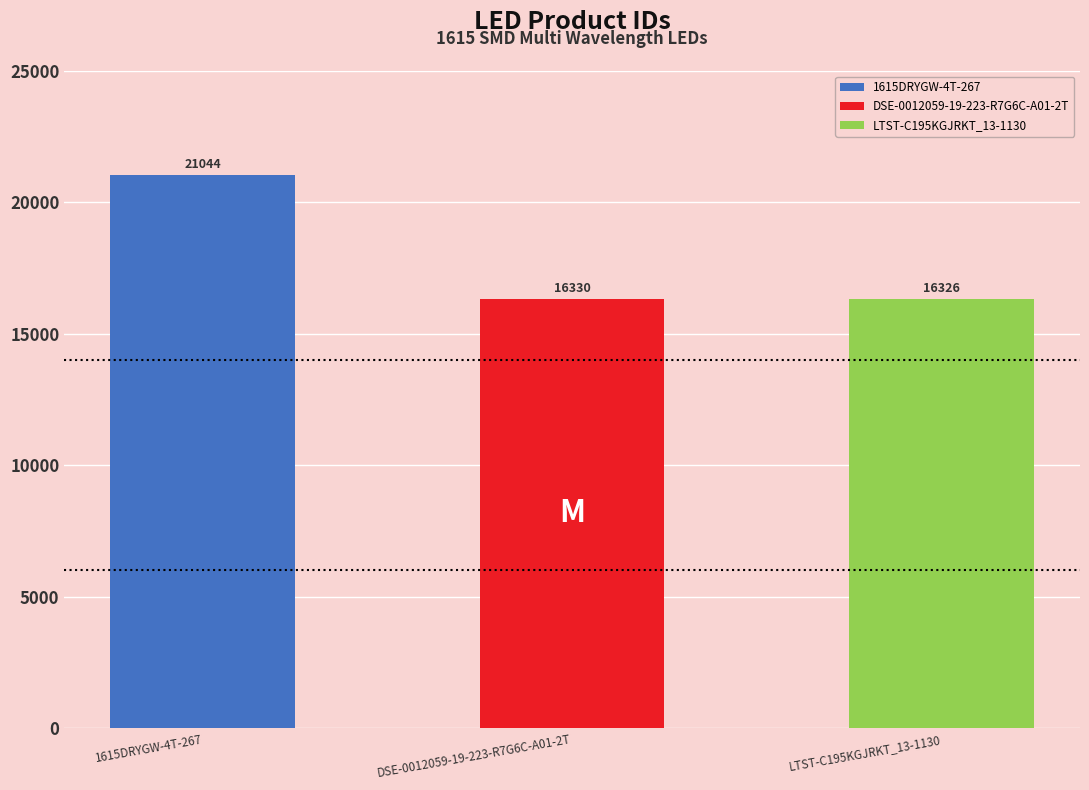

Rank the categories by value from lowest to highest.

LTST-C195KGJRKT_13-1130, DSE-0012059-19-223-R7G6C-A01-2T, 1615DRYGW-4T-267